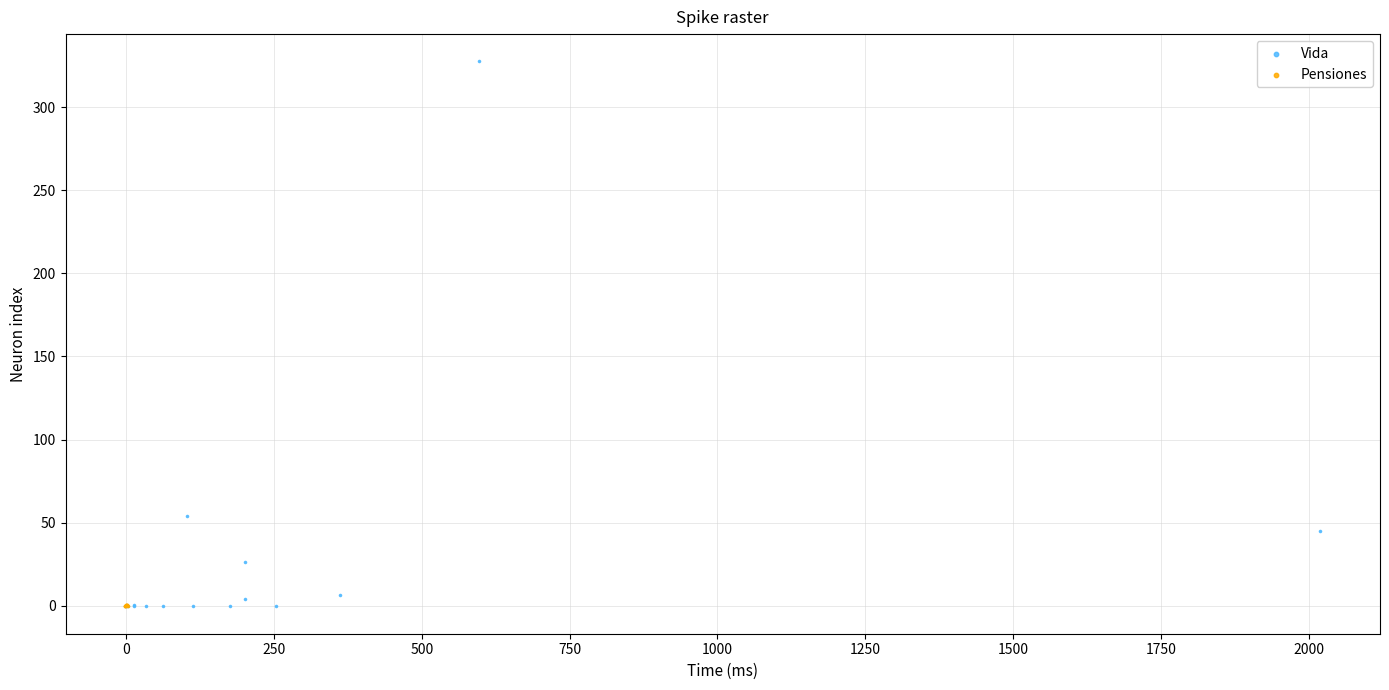

Which series has the largest Y range (max minus min)?

Vida